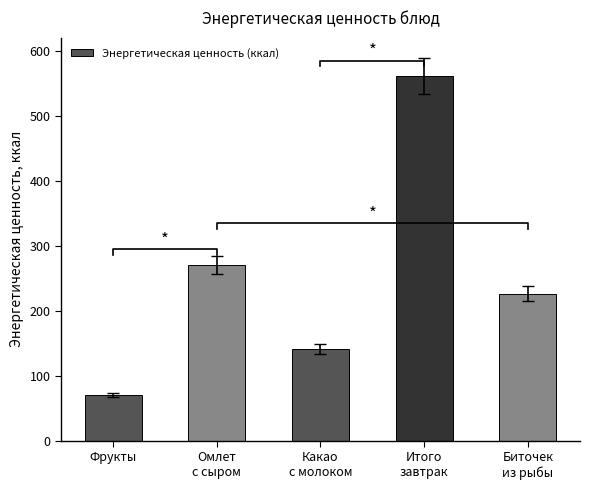

List the labels in order of value, smallest first.

Фрукты, Какао
с молоком, Биточек
из рыбы, Омлет
с сыром, Итого
завтрак